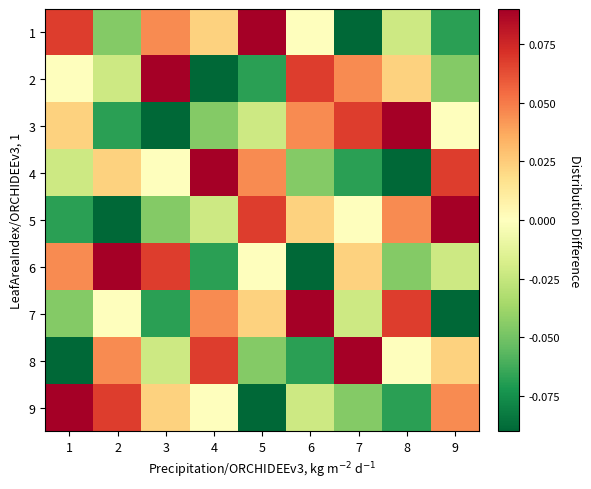

At how many categories does at least one series exceed 0?

9